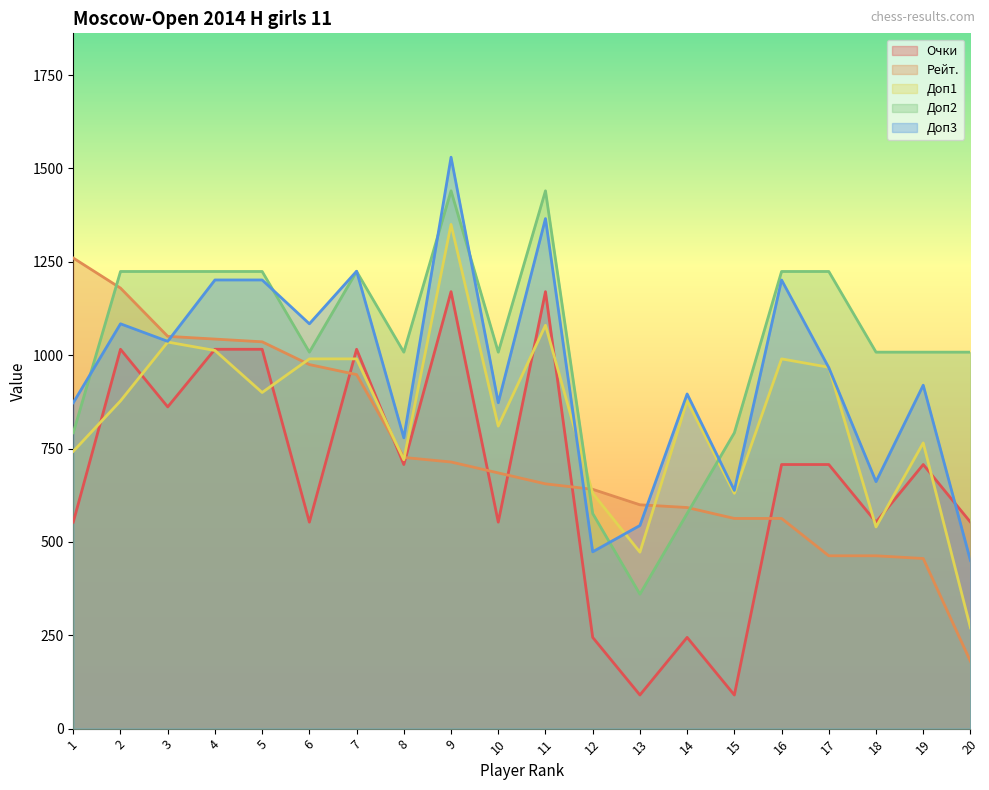

What is the value of the Доп3 point at the 13th from the left?

543.9